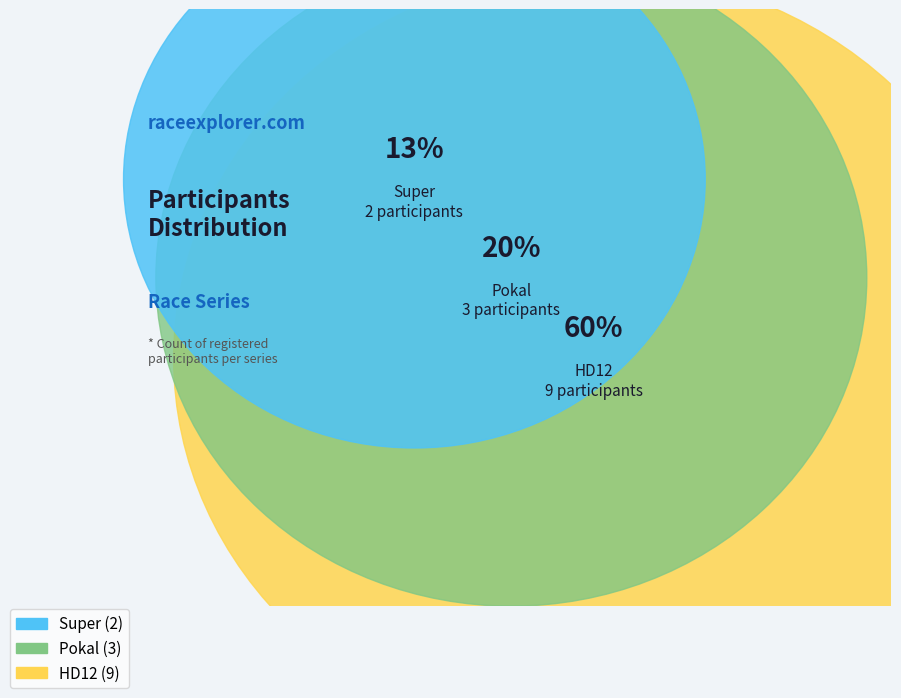

What percentage is the Pokal slice, to the nearest percent?

21%